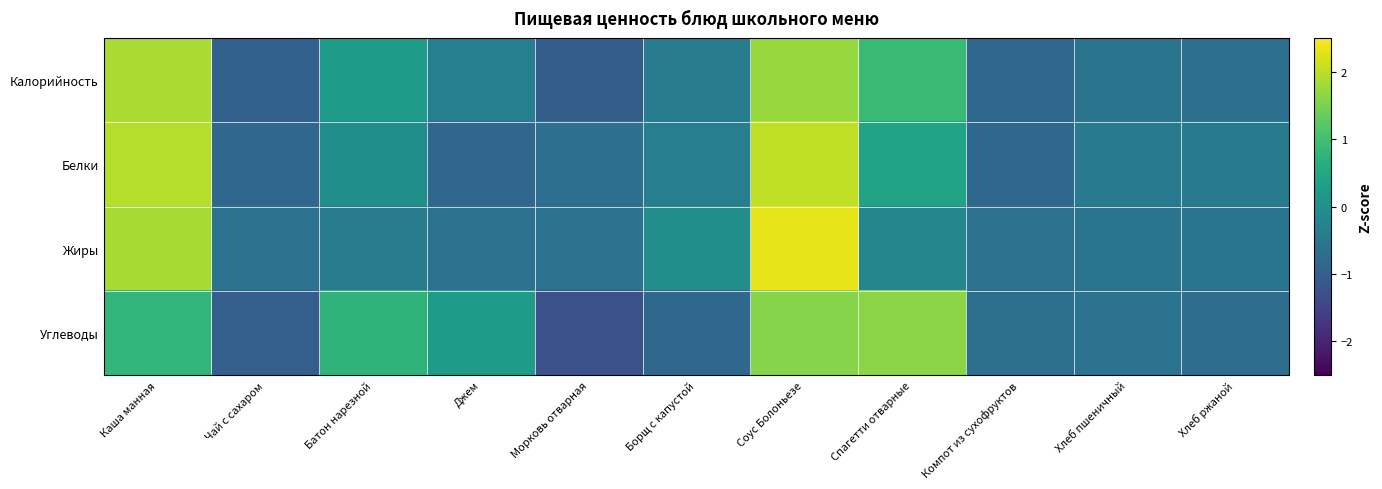

Which has a higher value, Хлеб ржаной or Хлеб пшеничный?

Хлеб пшеничный